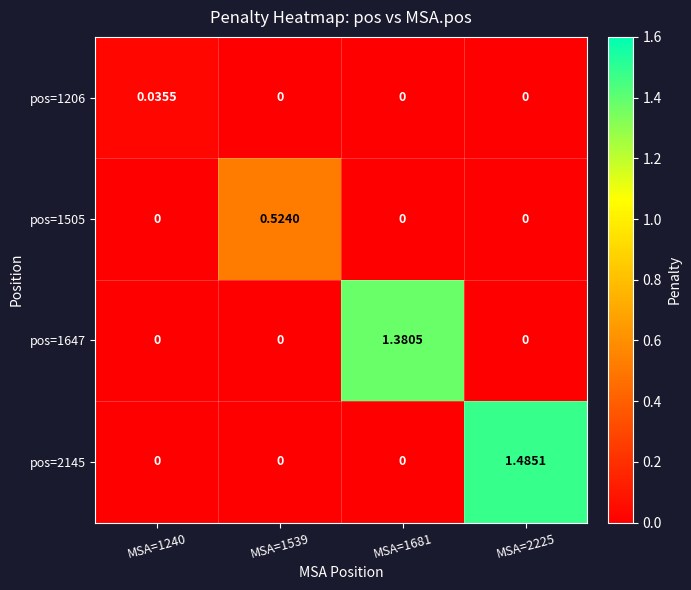

Is the value of pos=1206 at MSA=1240 greater than the value of pos=1505 at MSA=1539?

No